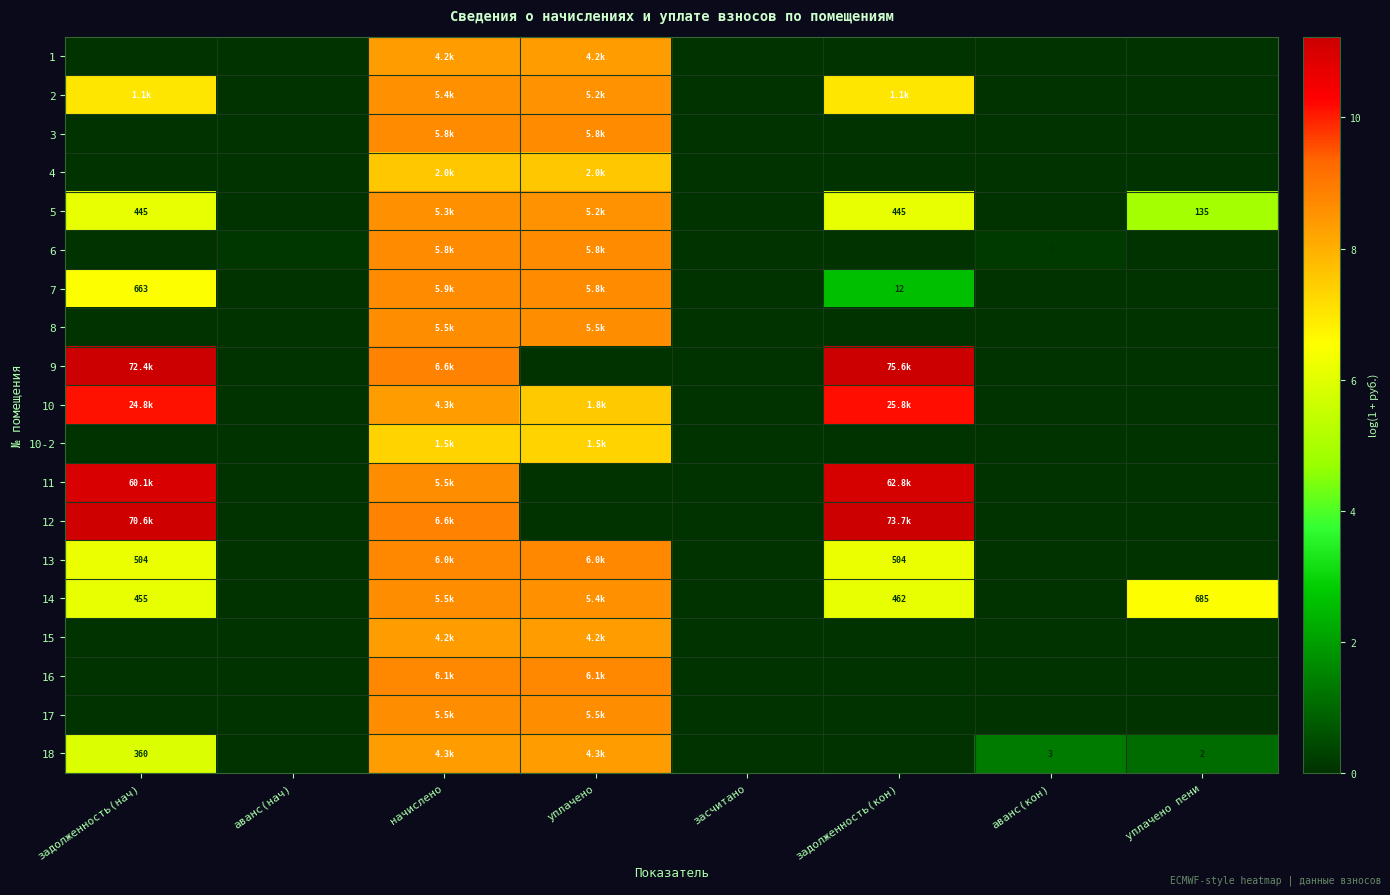

What is the difference between the second highest and second lowest values in the 9 series?

11.2